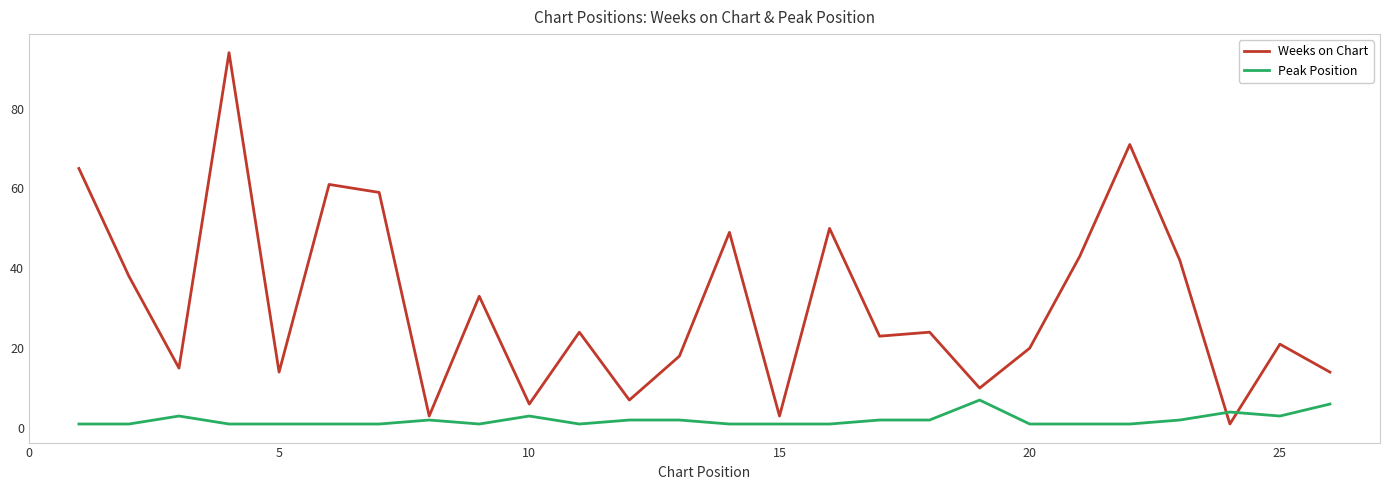

Which series has the widest spread of values?

Weeks on Chart